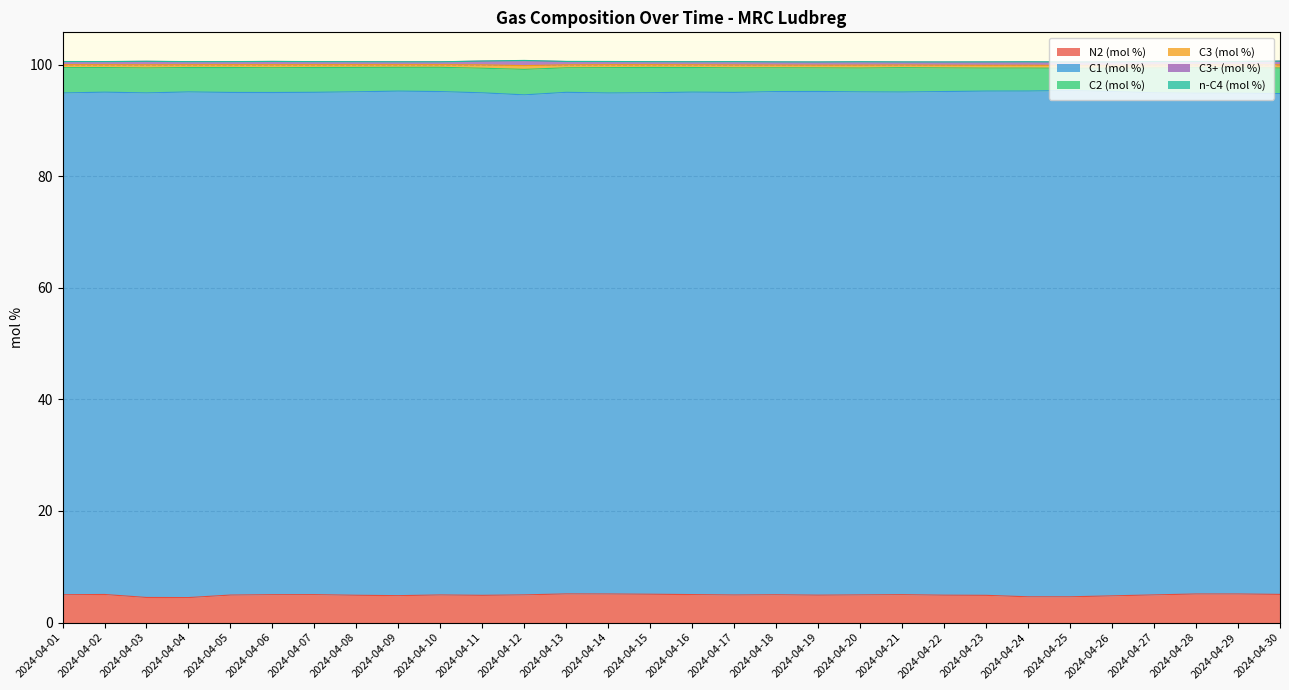

At which label is C2 (mol %) closest to 4?

2024-04-25